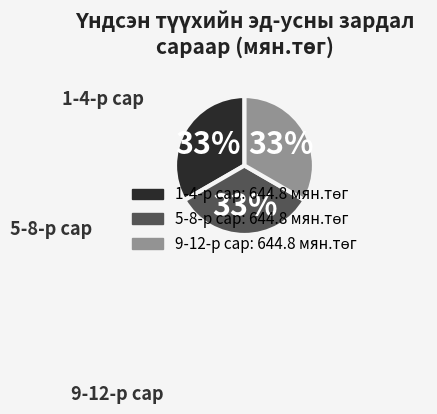

How many segments does this pie chart have?

3